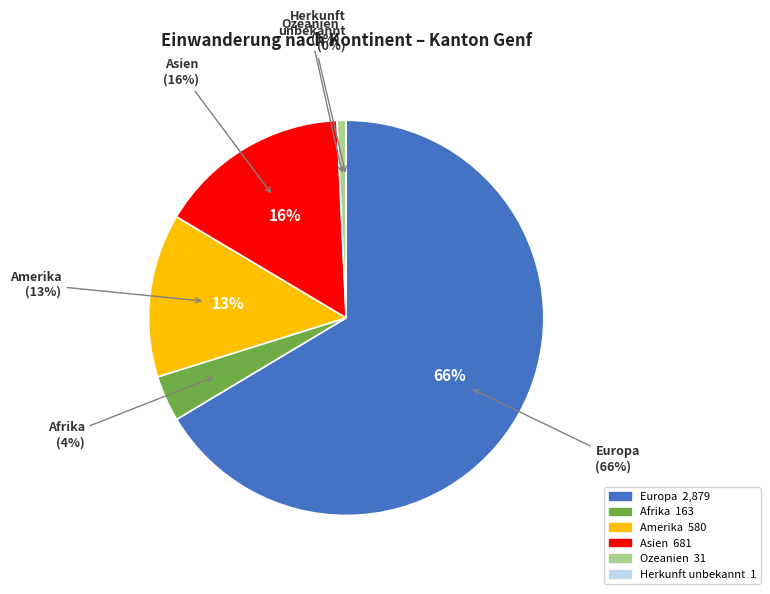

True or false: Asien accounts for 16% of the total.

True